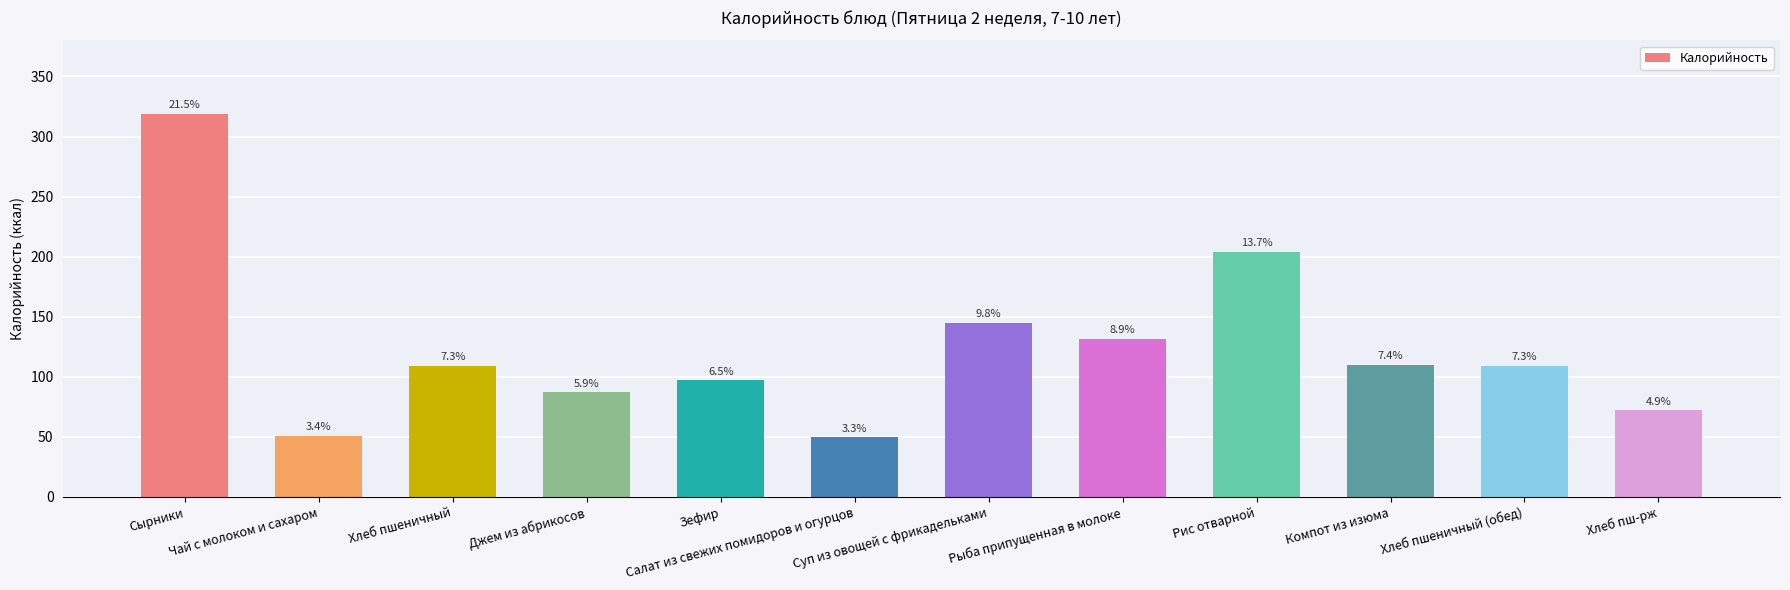

Are the bars horizontal?

No